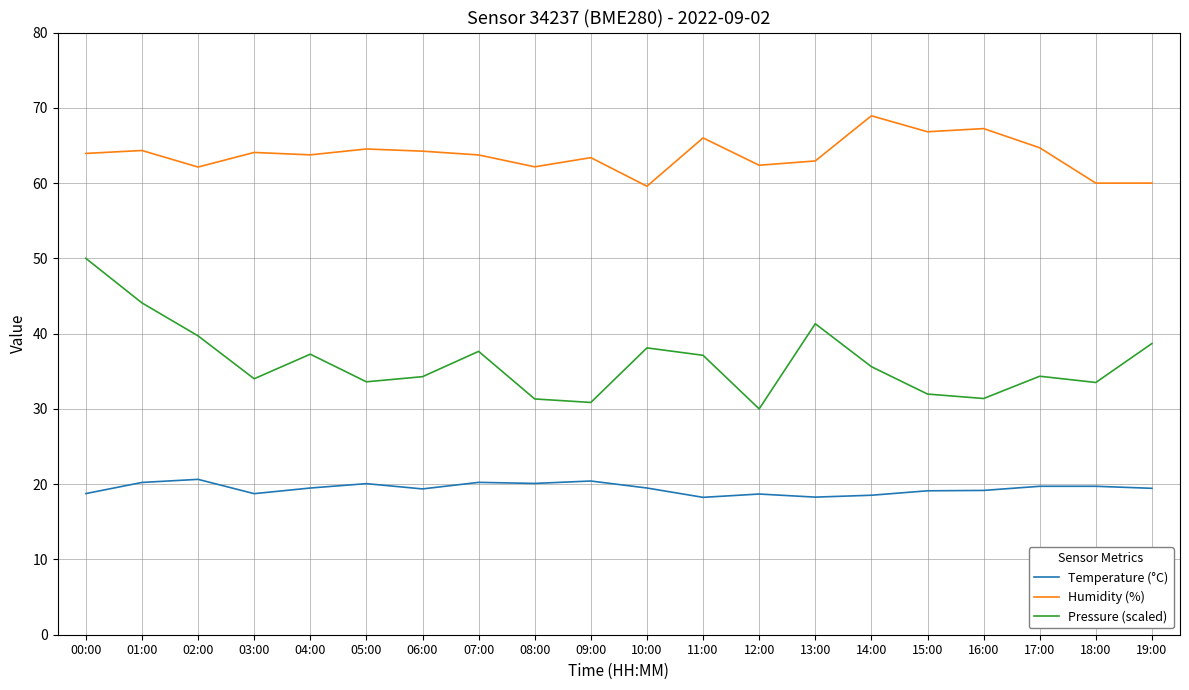

What is the approximate value of Pressure (scaled) at 00:00?

50.0